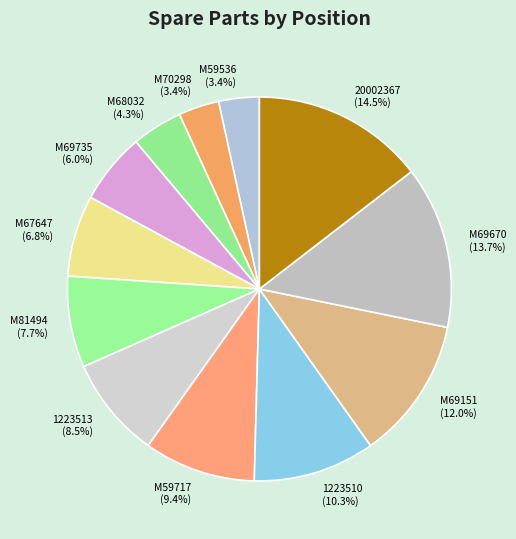

What is the largest slice in the pie chart?

20002367